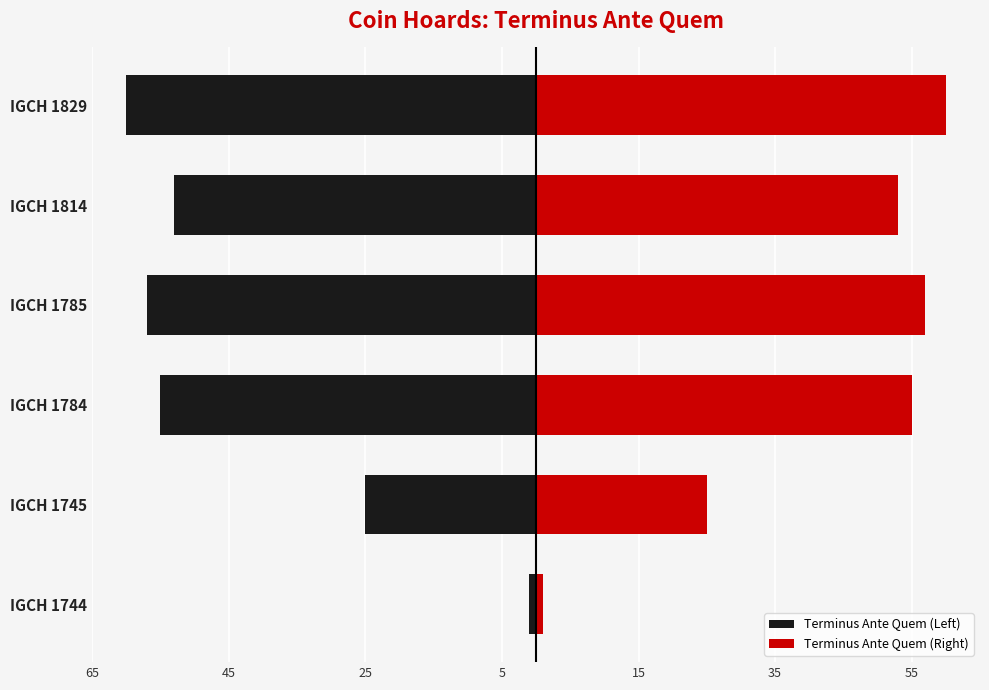

How many values in the Terminus Ante Quem (Left) series exceed -53?

2